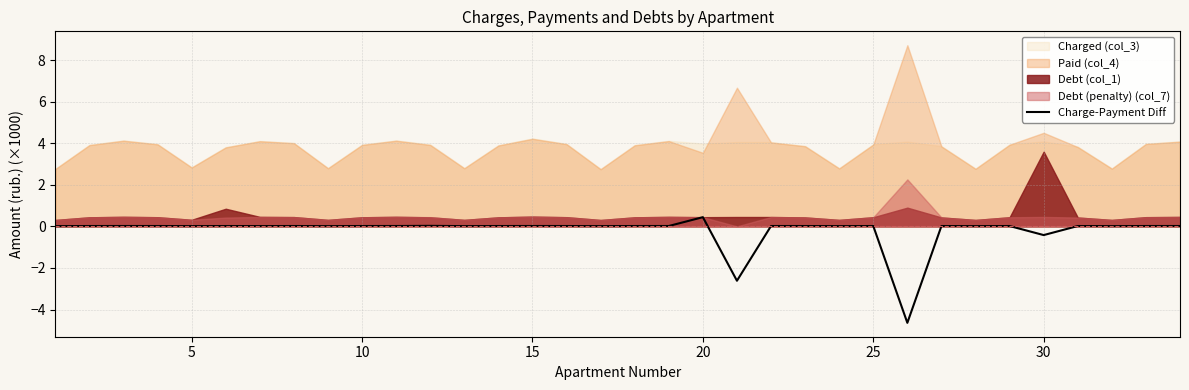

How many positive values are there?

31